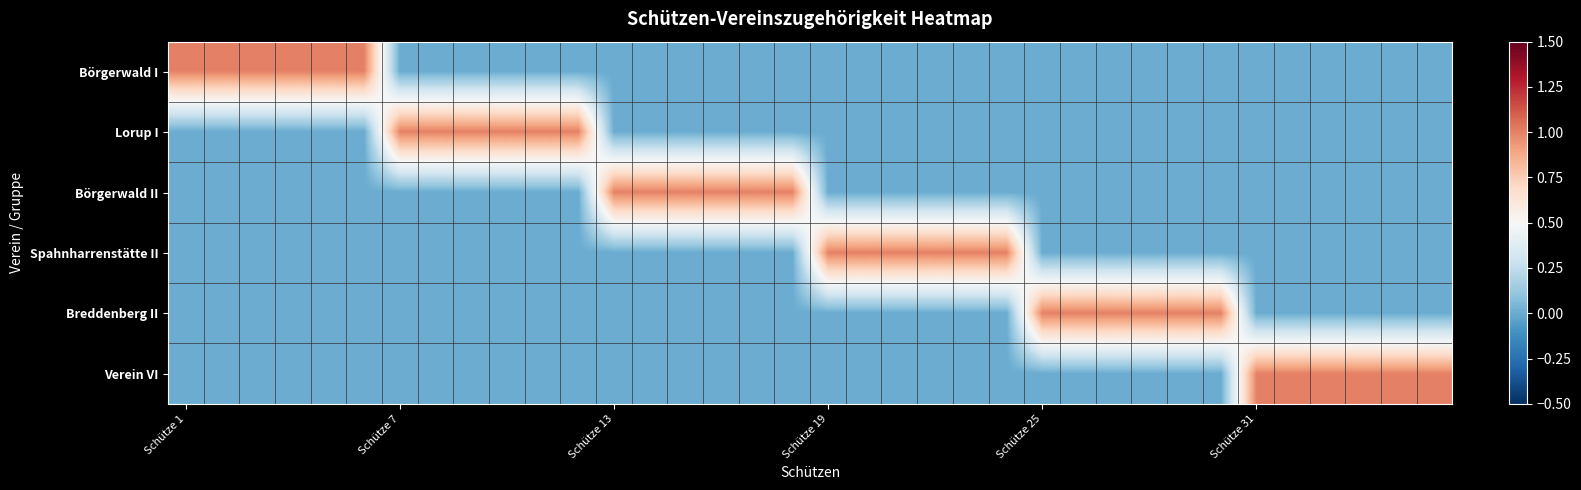

Which series has the largest range (max minus min)?

Börgerwald I